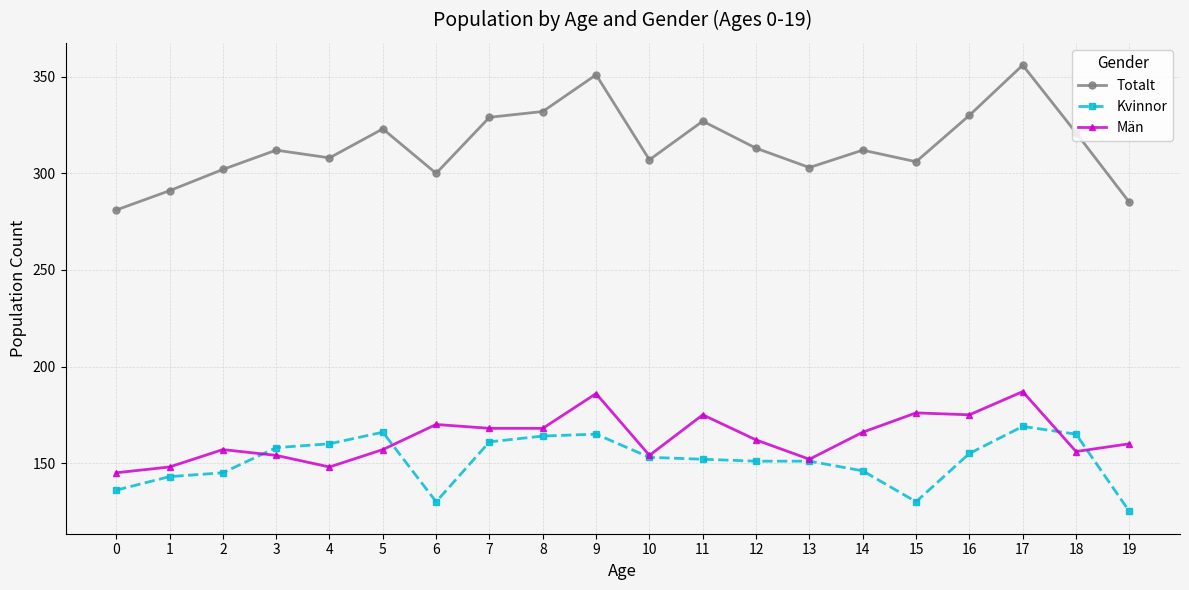

What is the value of the Kvinnor point at the 20th from the left?

125